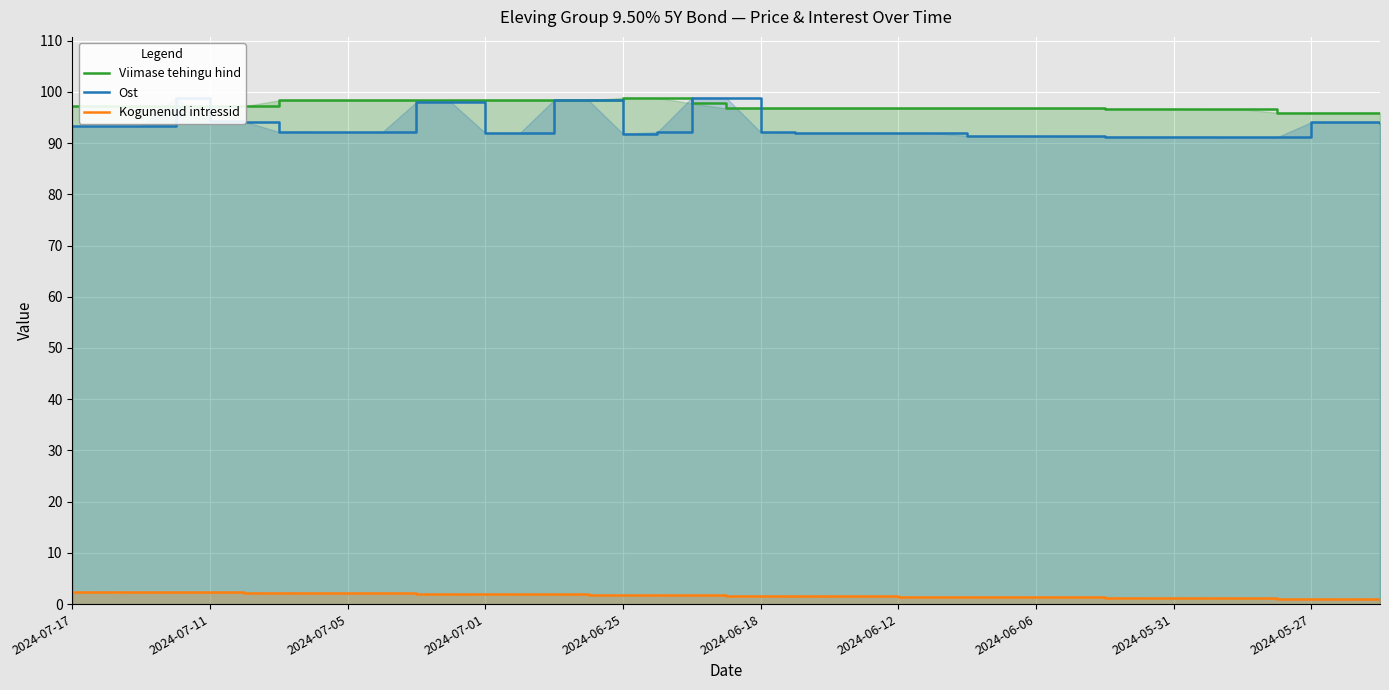

What is the lowest value of the Kogunenud intressid series?

1.0